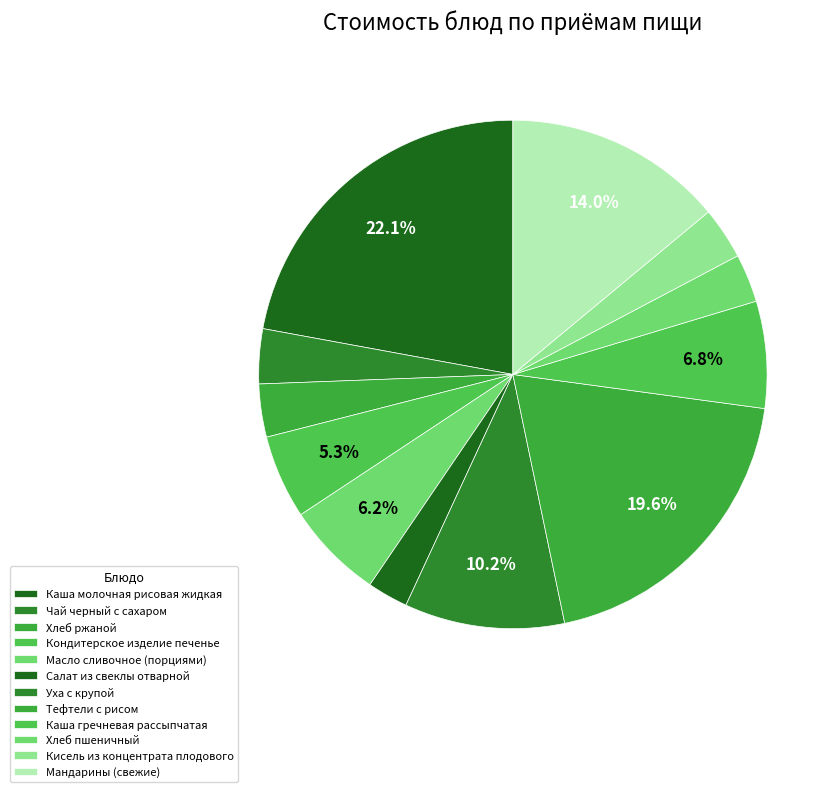

The Тефтели с рисом slice represents 29% of the pie. True or false?

False